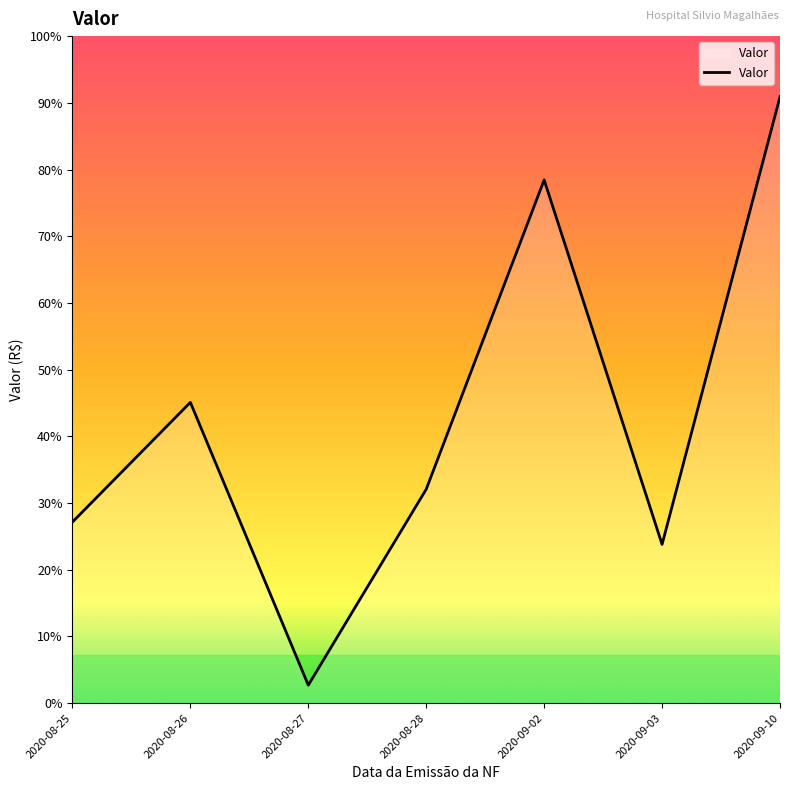

What is the label of the 4th point from the left?

2020-08-28